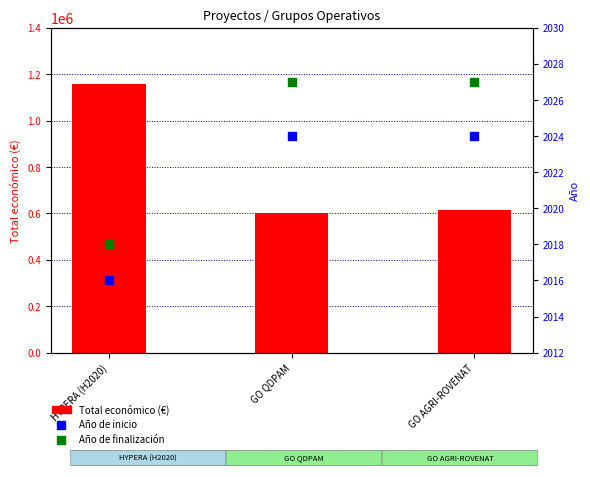

At which category is the sum across all series the highest?

HYPERA (H2020)